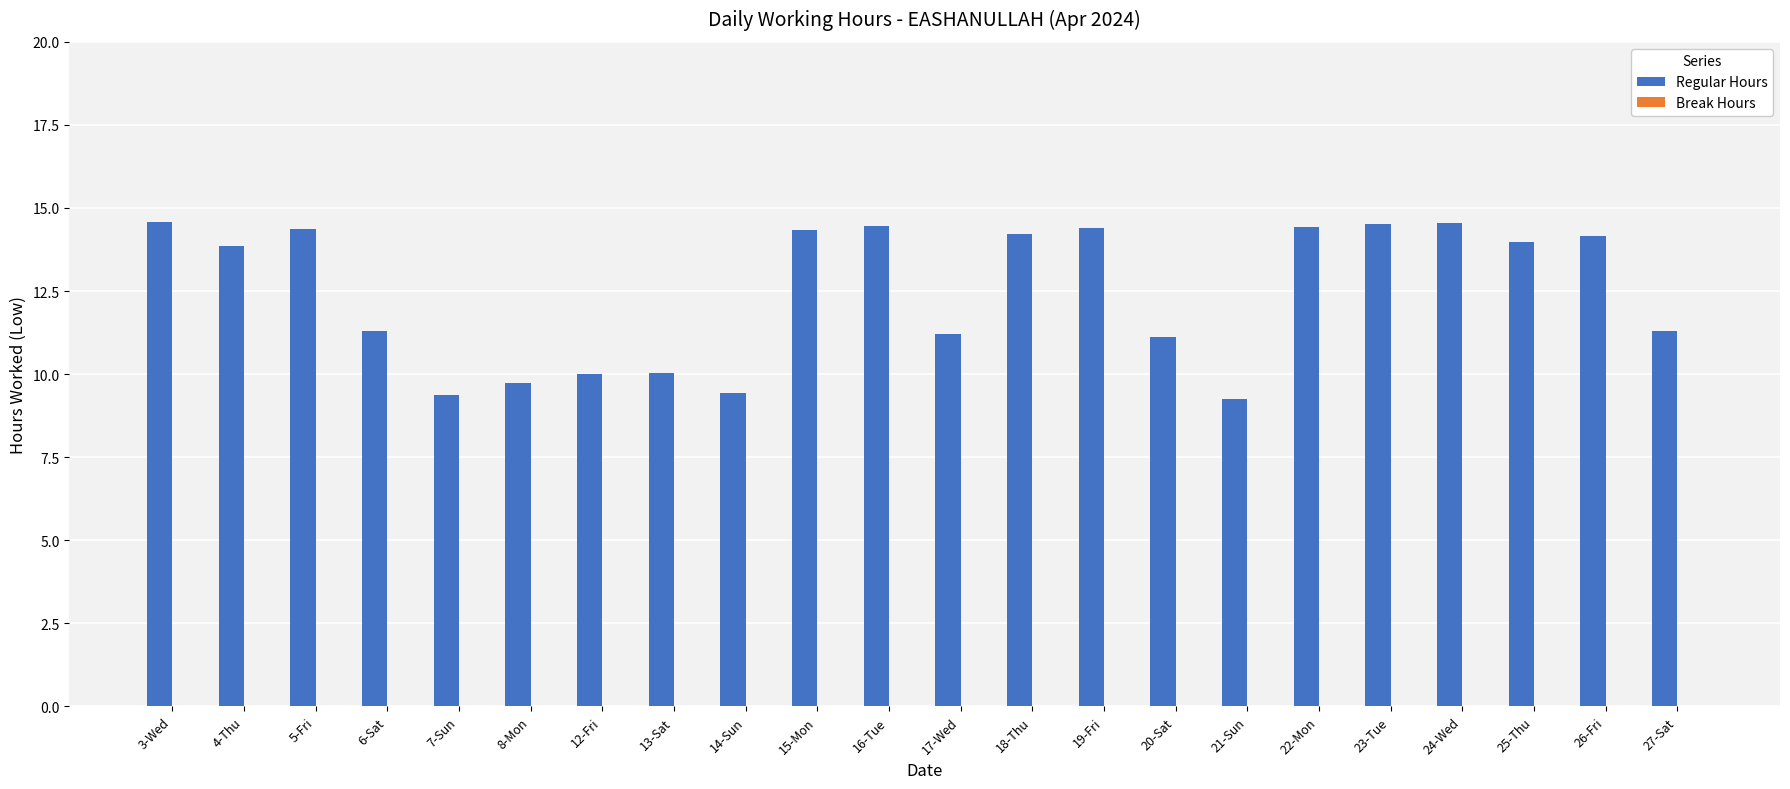

Are the bars grouped side by side (vs. stacked)?

No